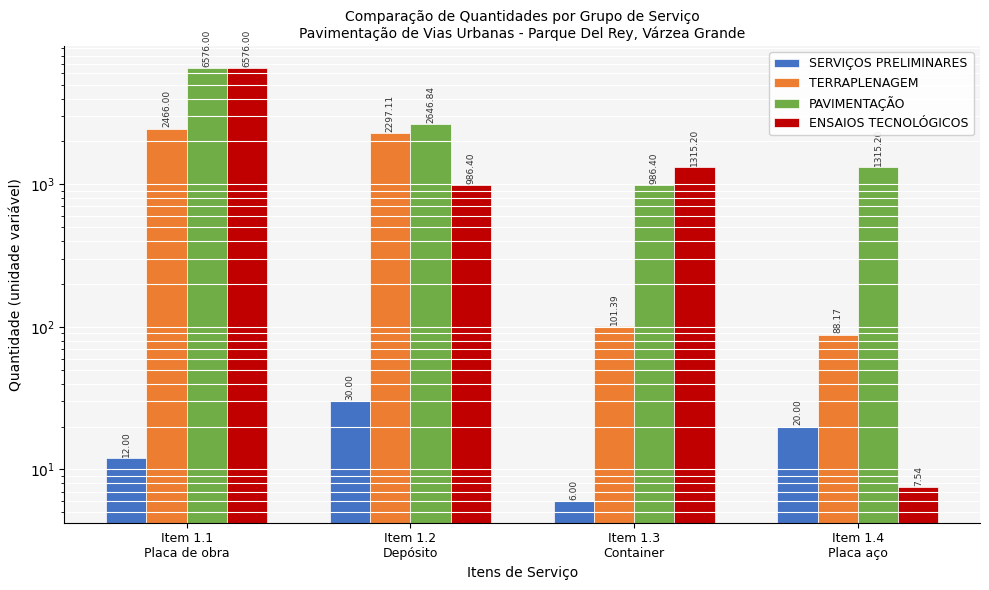

What is the sum of all SERVIÇOS PRELIMINARES values?

68.0